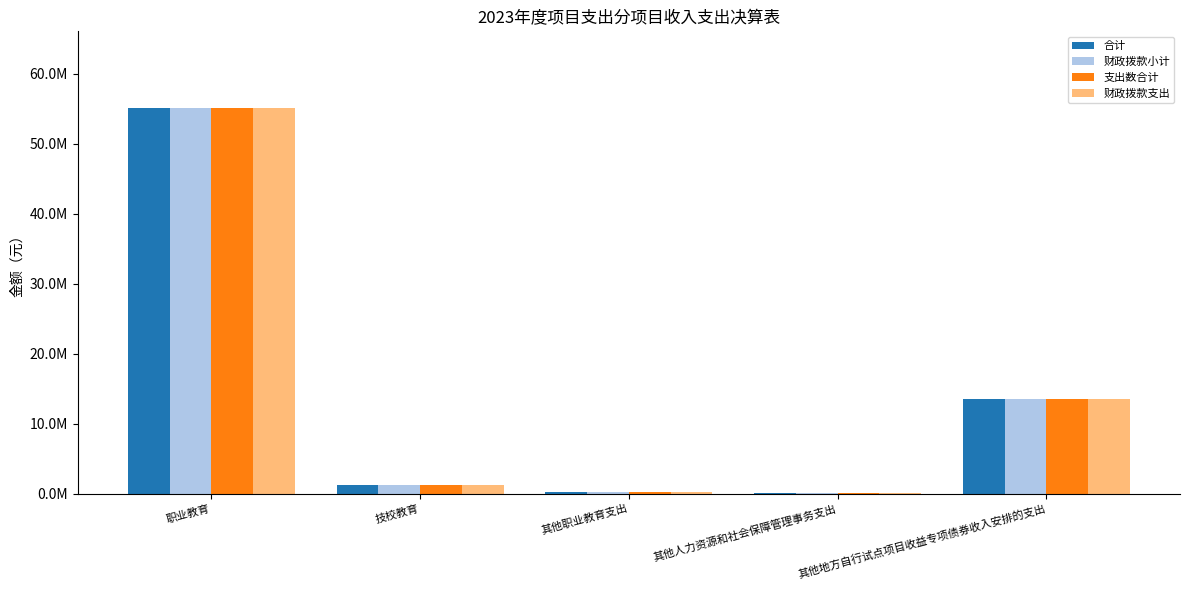

What are all the series names shown in the legend?

合计, 财政拨款小计, 支出数合计, 财政拨款支出